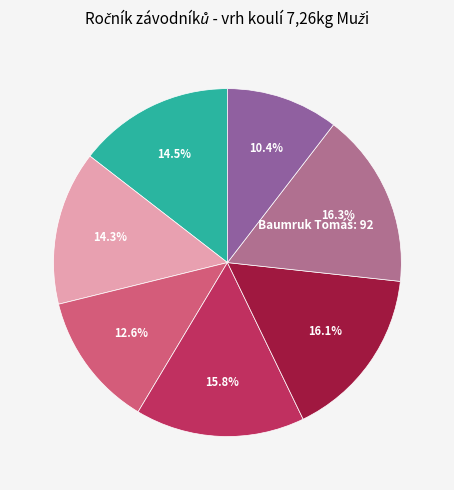

Is there a majority slice in this chart?

No